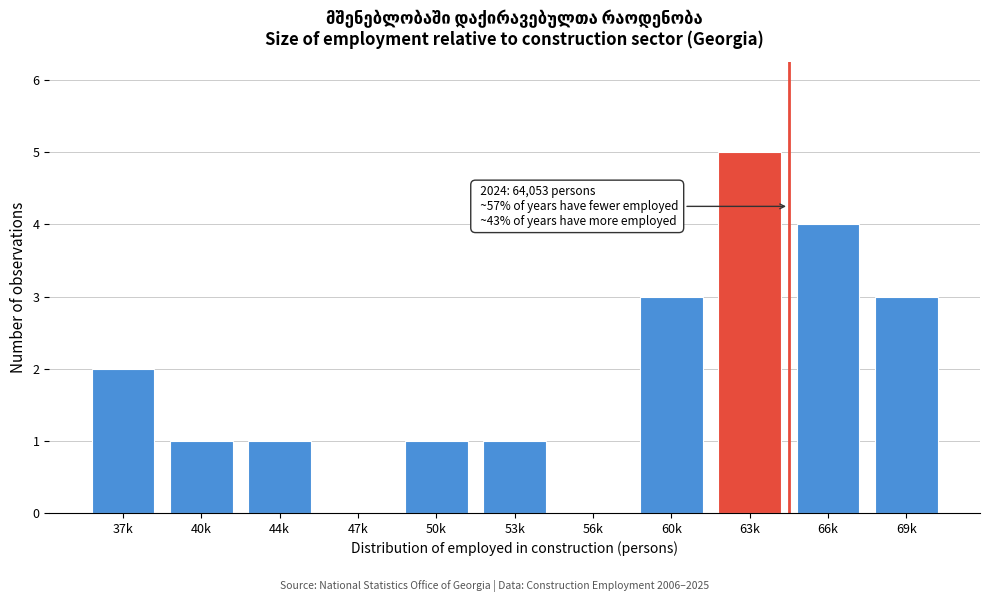

Reading right to left, extract all data points from this chart.

69k=3	66k=4	63k=5	60k=3	56k=0	53k=1	50k=1	47k=0	44k=1	40k=1	37k=2